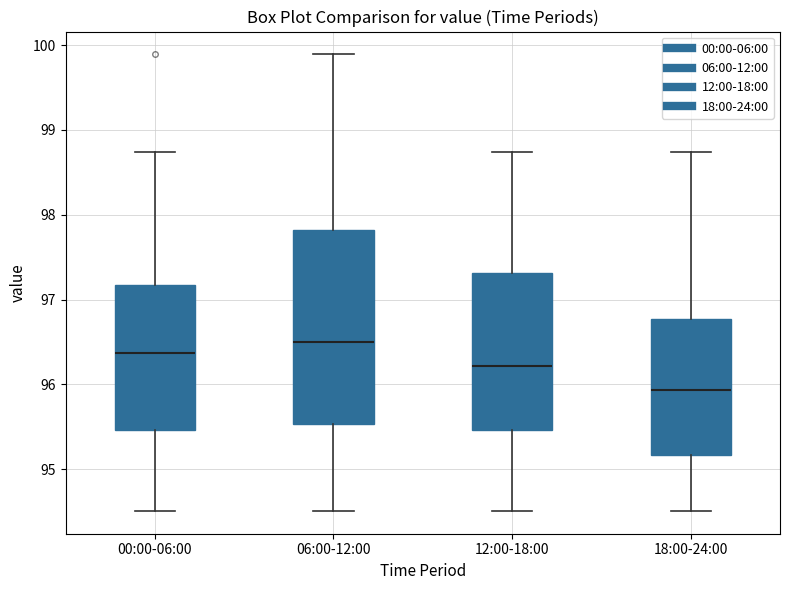

Which box has the highest median line?

06:00-12:00